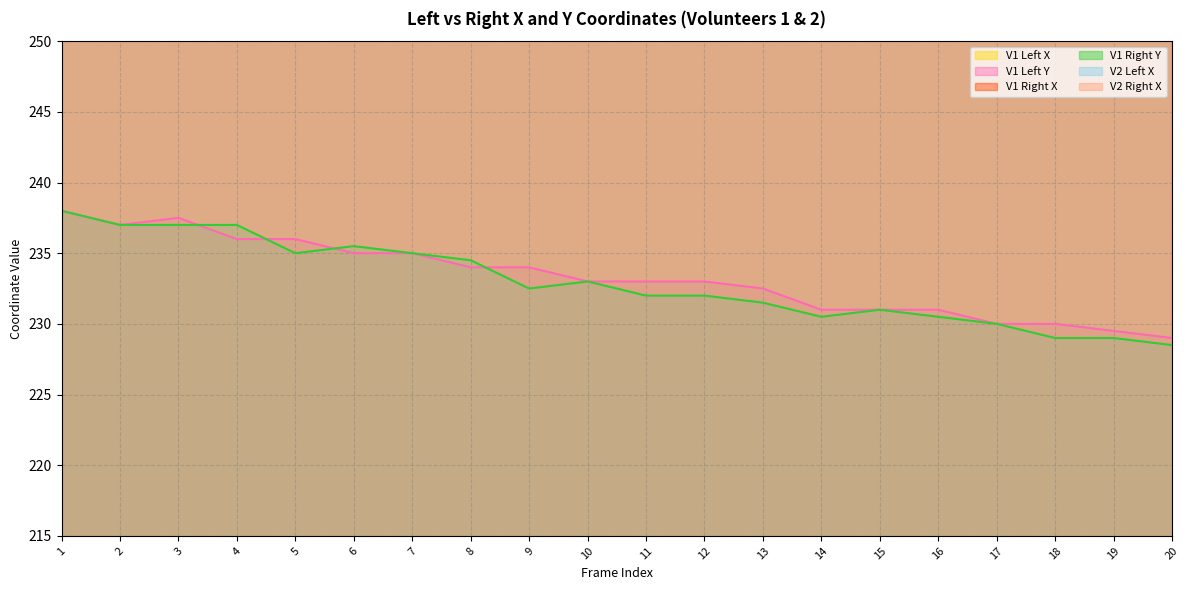

What is the minimum value for V1 Right Y?

228.5